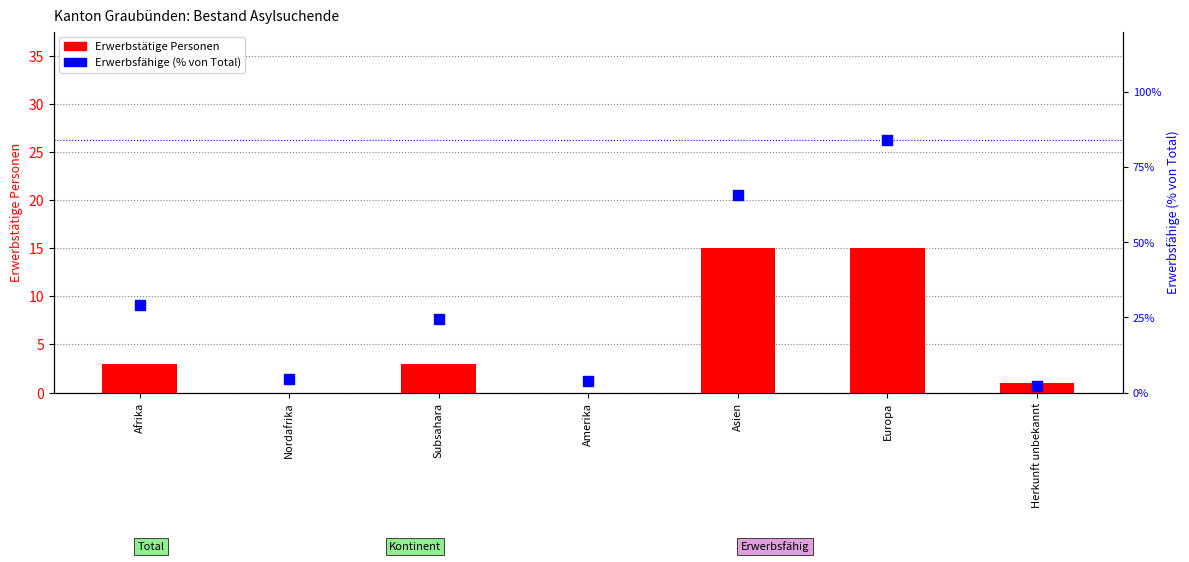

Which series has the largest Y range (max minus min)?

Erwerbsfähige (% von Total)